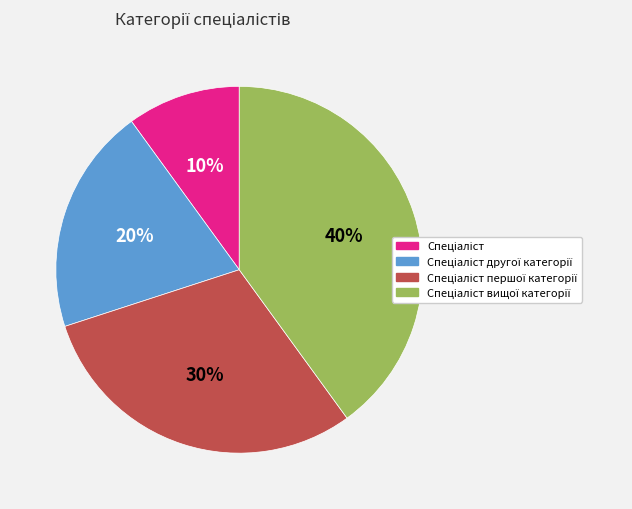

Is there any slice that represents more than half of the pie?

No